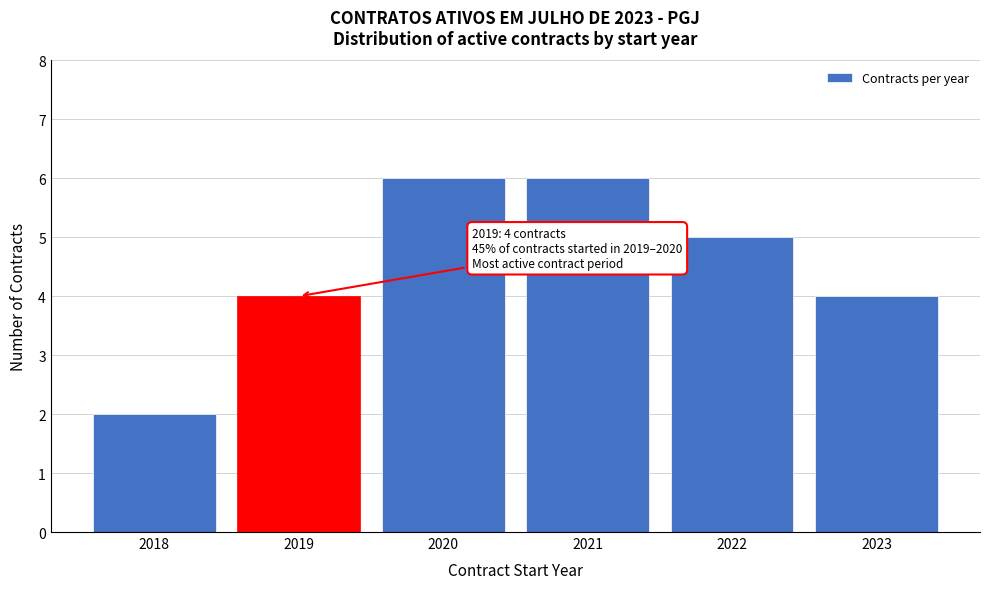

Reading right to left, list all the values displayed in this chart.

2023=4	2022=5	2021=6	2020=6	2019=4	2018=2